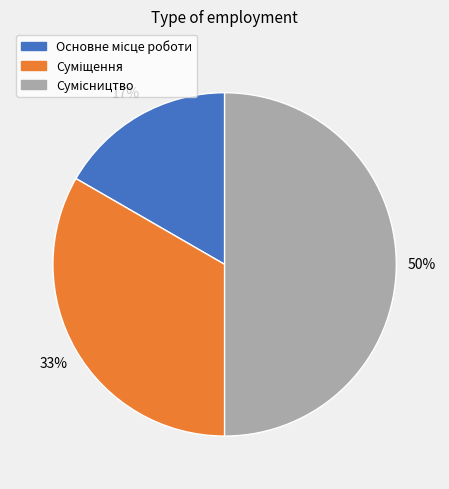

Count the number of slices in the pie.

3